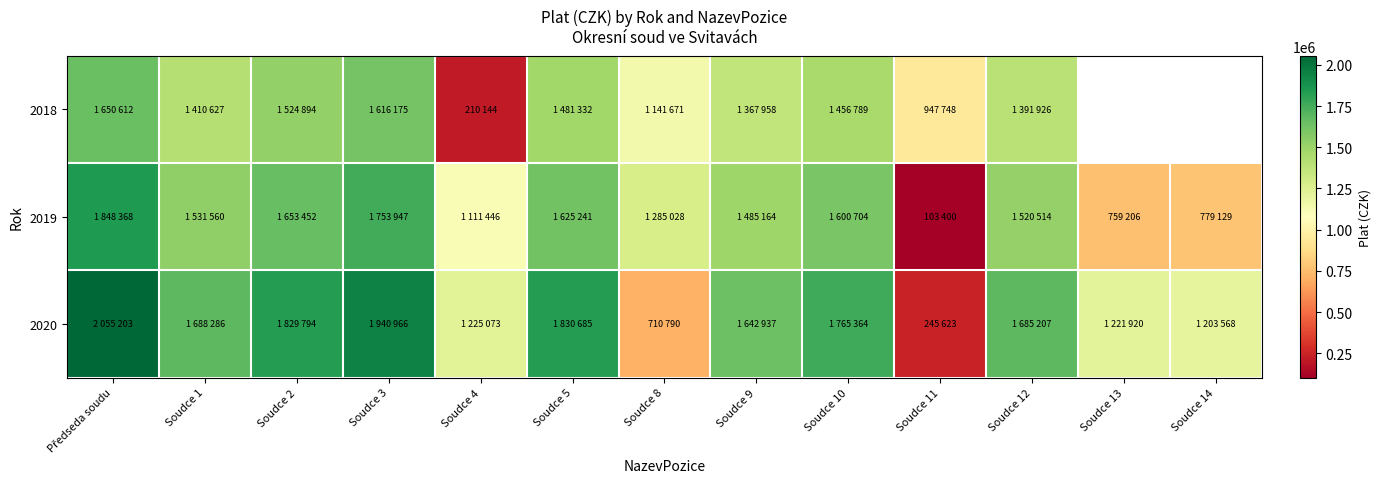

Between Soudce 10 and Soudce 13, which series saw the biggest shift?

2019